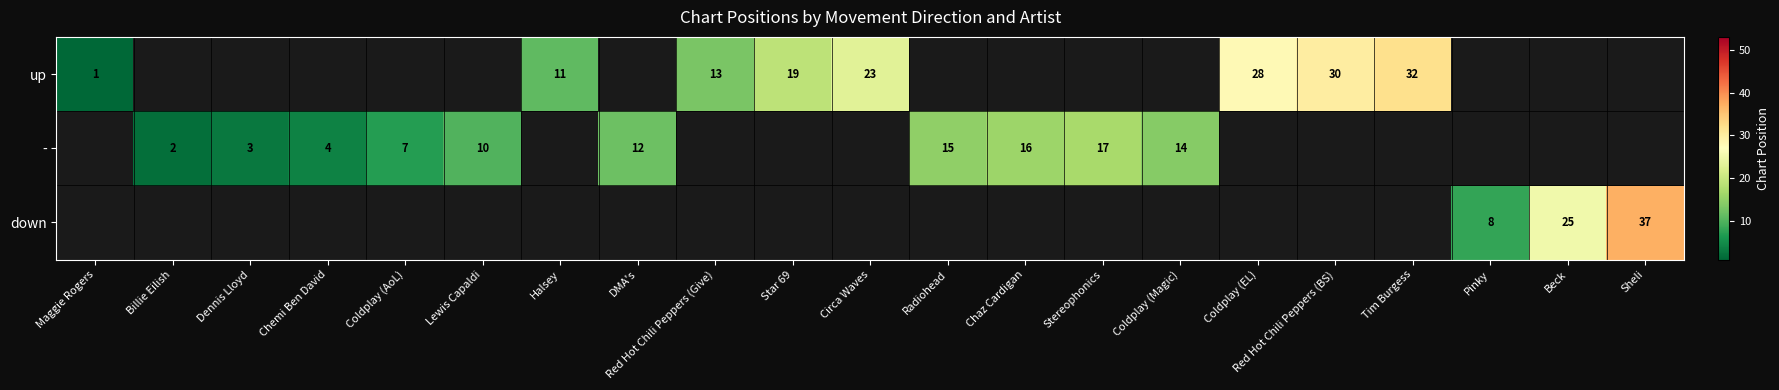

The down series shows 64 at Sheli. True or false?

False